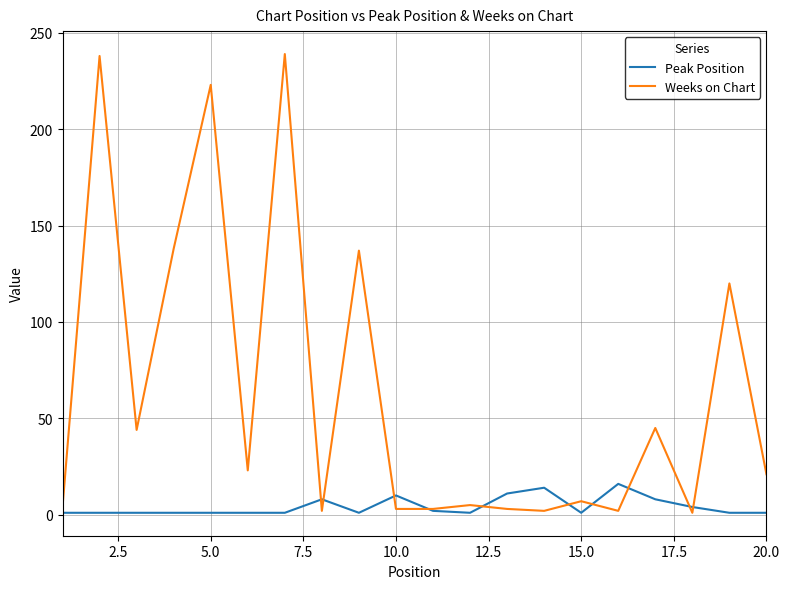

List the series in order of their peak value, lowest first.

Peak Position, Weeks on Chart